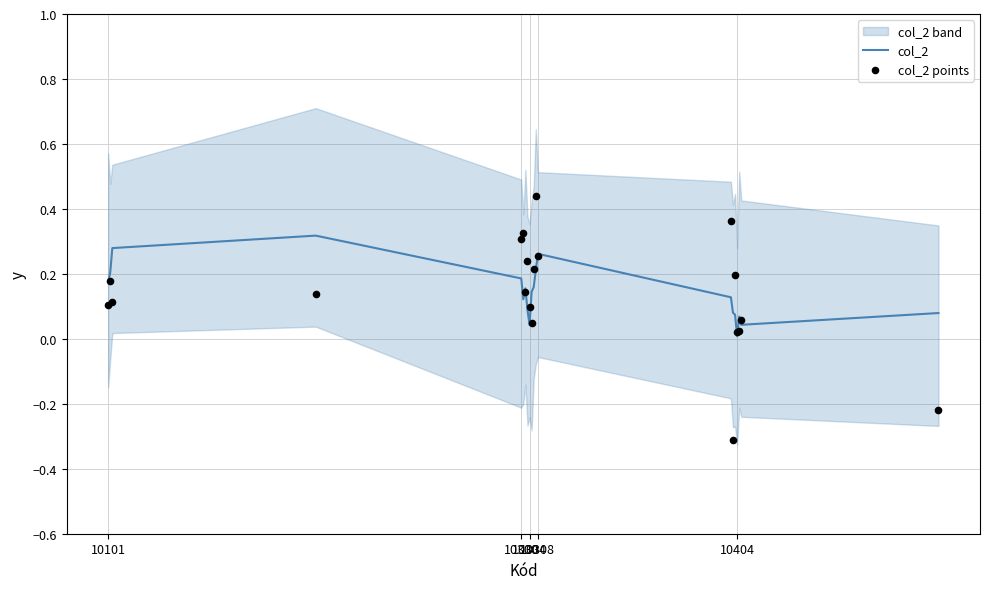

Which series has the widest spread of Y values?

col_2 points